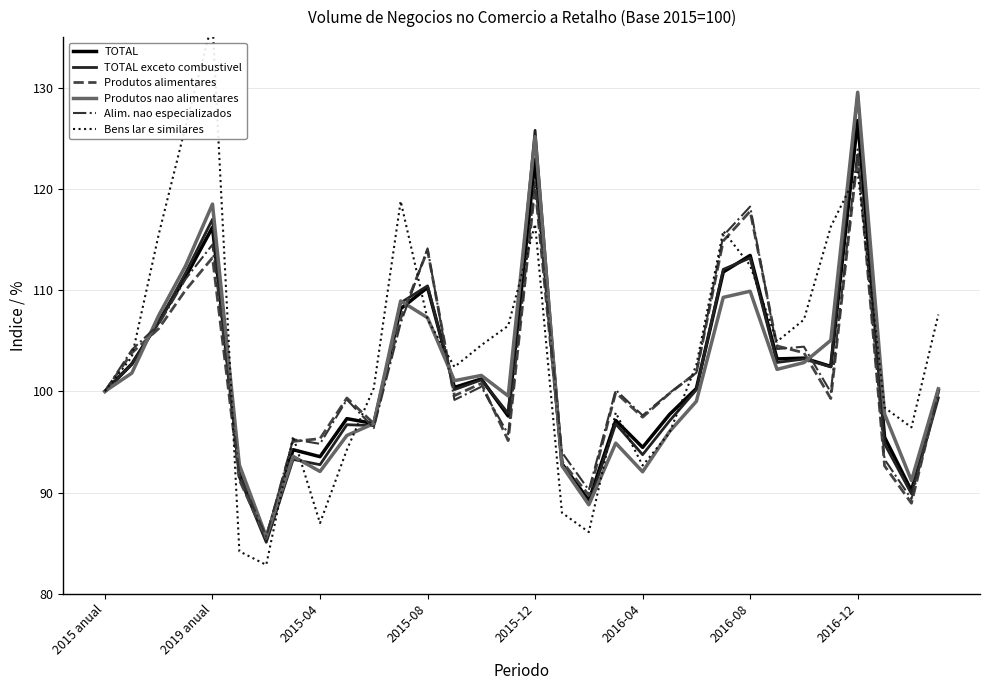

What is the minimum value for Produtos alimentares?

85.4